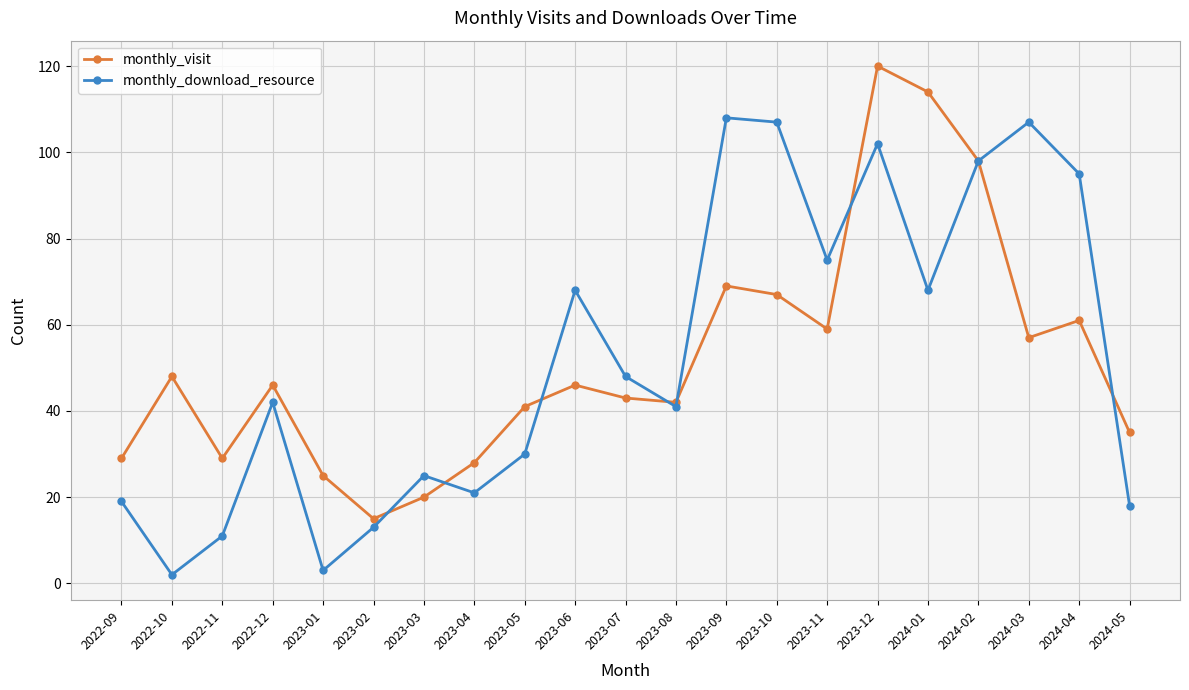

What is the average value of the monthly_download_resource series?

52